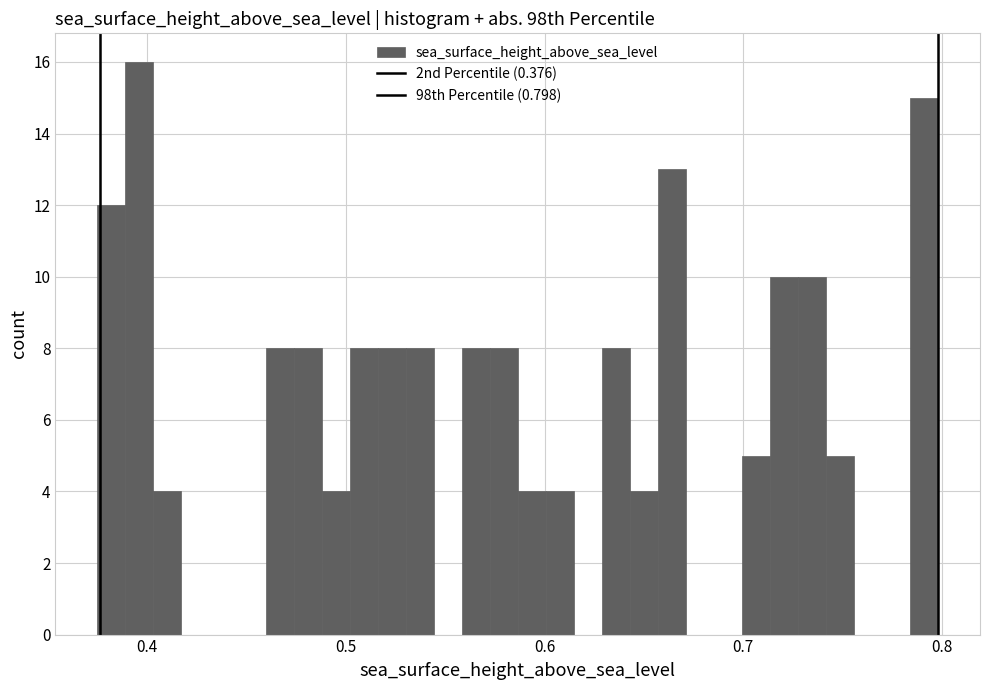

Around what value on the x-axis is the tallest bar? Give the approximate position of its centre, as read against the axis.

0.40